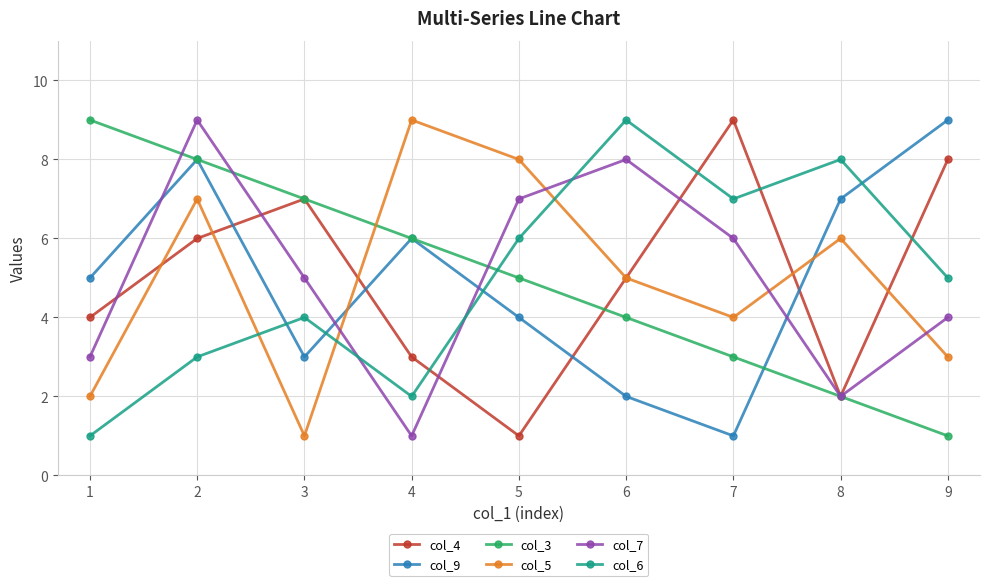

What is the greatest value displayed?

9